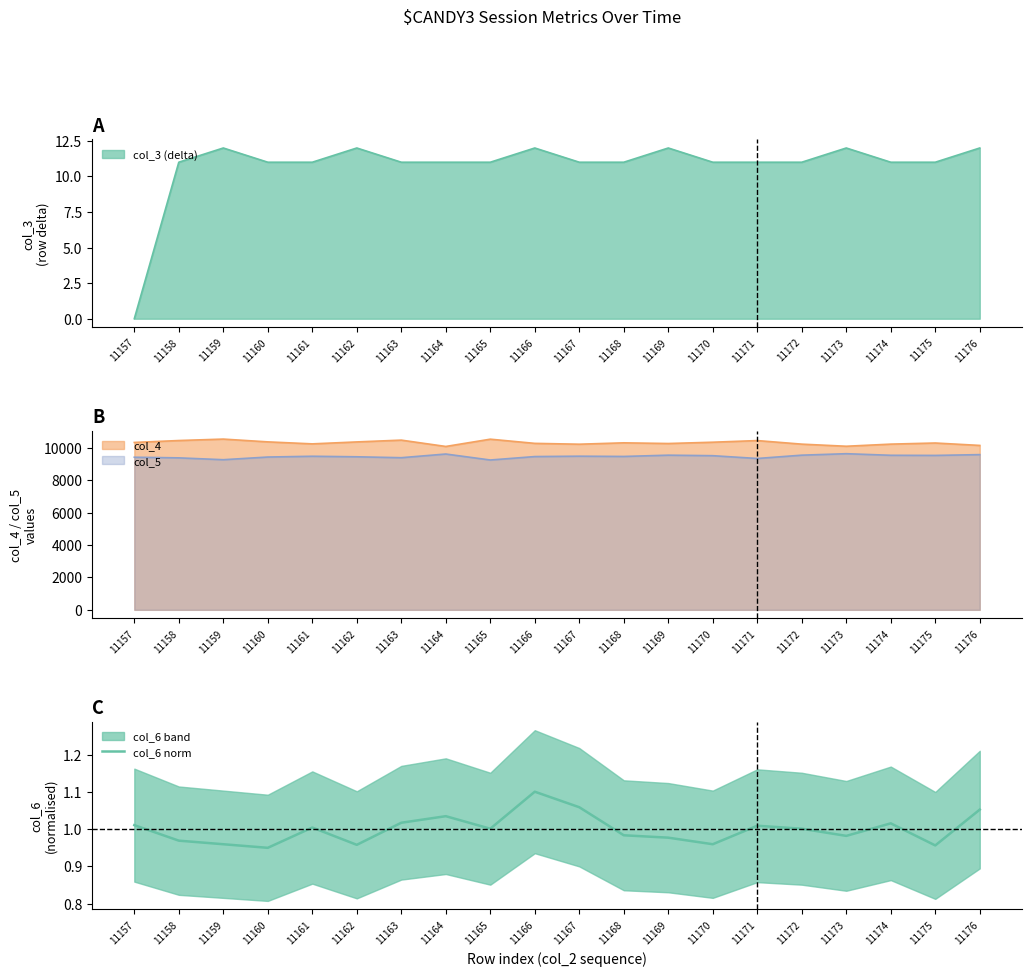

Does the chart have visible grid lines?

No